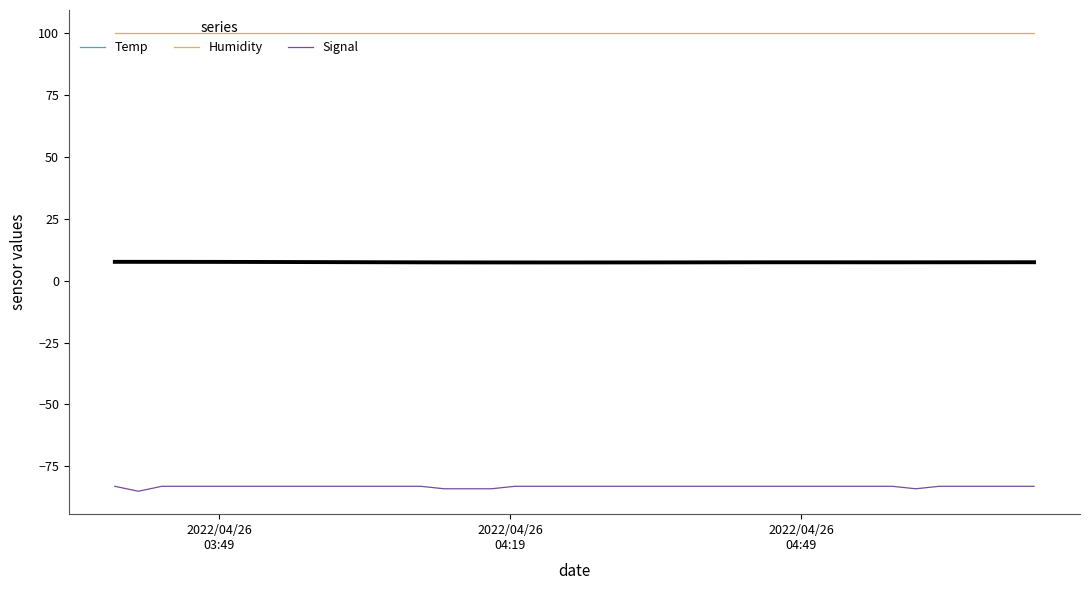

At how many categories does at least one series exceed -76?

40